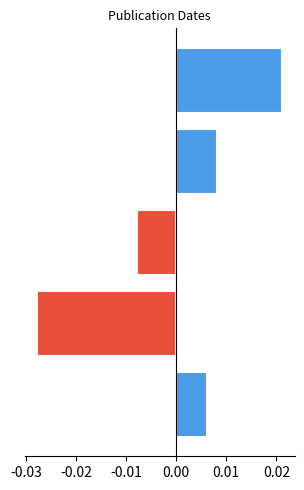

What are all the series names shown in the legend?

Above mean, Below mean